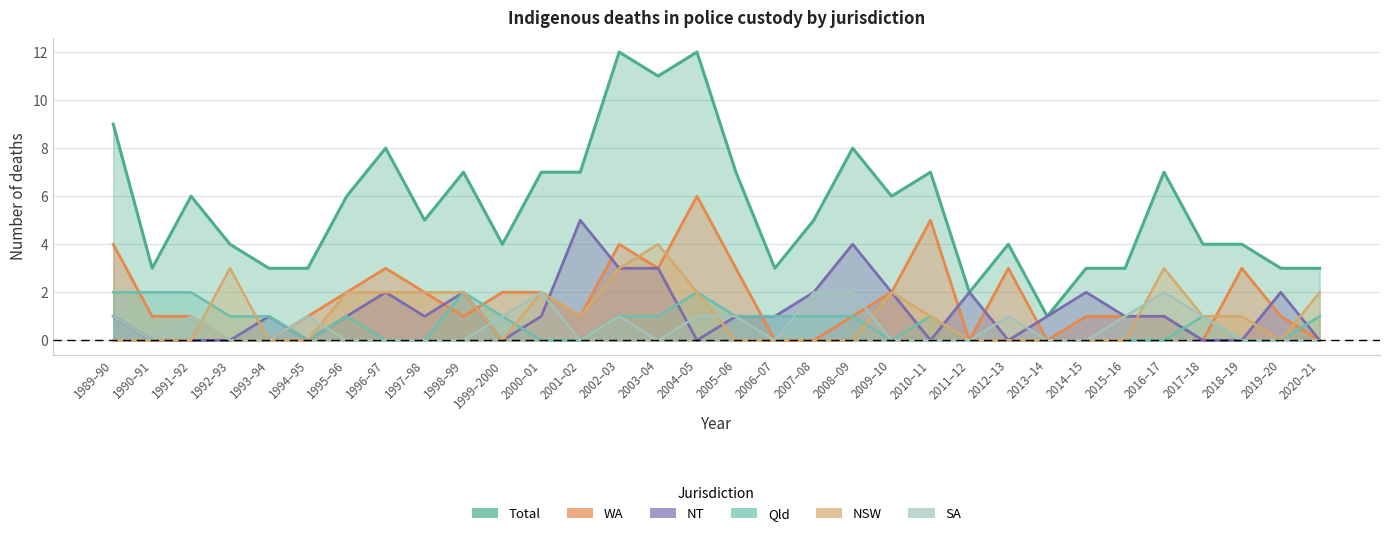

What is the lowest value of the Total series?

1